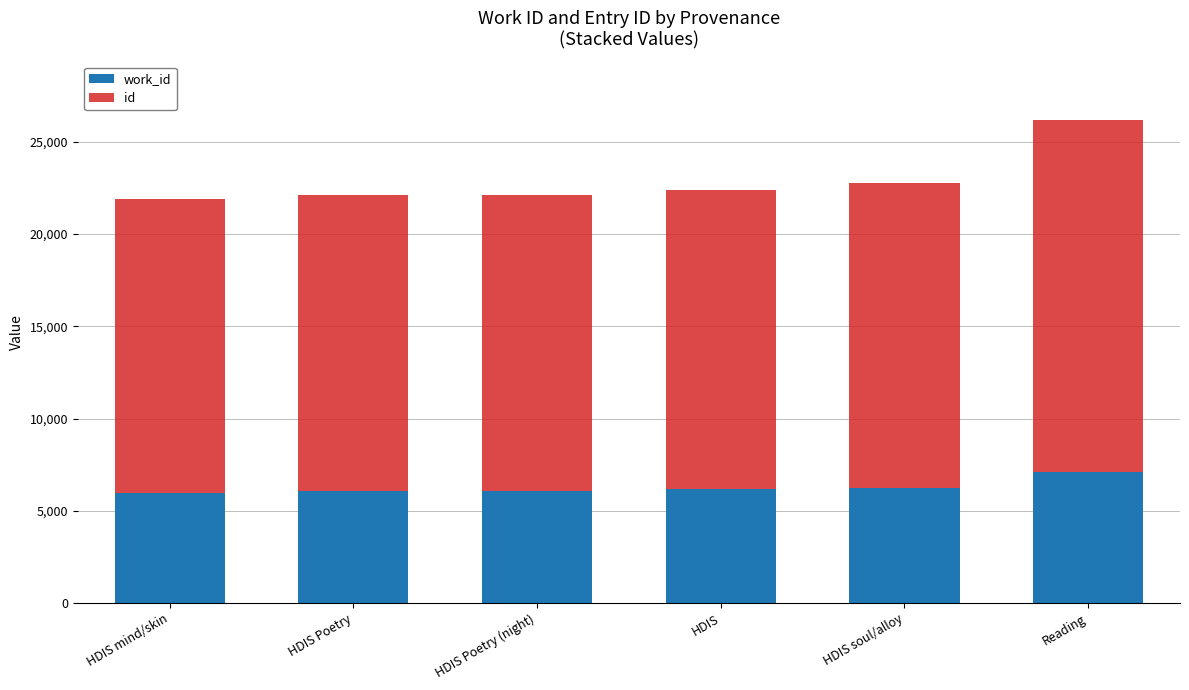

How many bars are there in total?

6